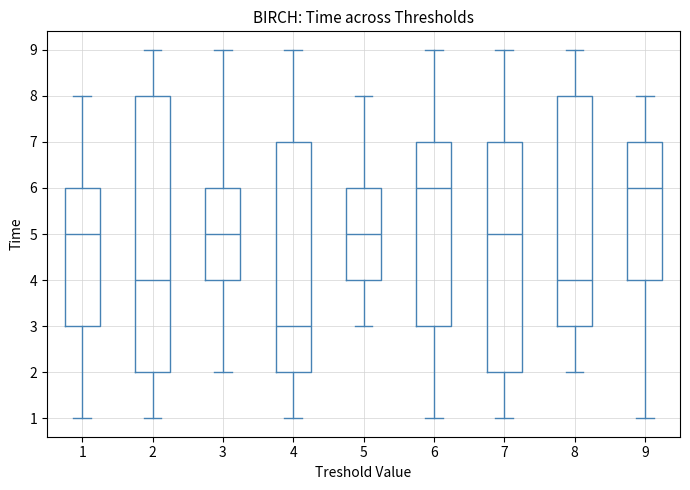

Reading left to right, transcribe this box plot: for each box, give where its median line is, the range the box spans, and where its two whiskers end, as read against the y-axis. The values are not printed on the chart, so give them approximately, as read against the axis.

1: median 5, box 3 to 6, whiskers 1 to 8
2: median 4, box 2 to 8, whiskers 1 to 9
3: median 5, box 4 to 6, whiskers 2 to 9
4: median 3, box 2 to 7, whiskers 1 to 9
5: median 5, box 4 to 6, whiskers 3 to 8
6: median 6, box 3 to 7, whiskers 1 to 9
7: median 5, box 2 to 7, whiskers 1 to 9
8: median 4, box 3 to 8, whiskers 2 to 9
9: median 6, box 4 to 7, whiskers 1 to 8